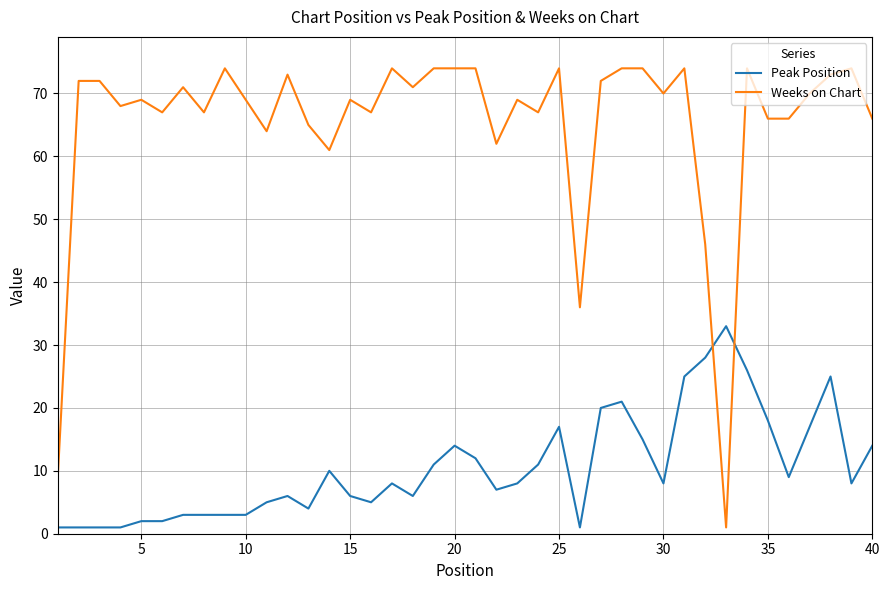

Reading left to right, extract all data points from this chart.

Peak Position: 1	1	1	1	2	2	3	3	3	3	5	6	4	10	6	5	8	6	11	14	12	7	8	11	17	1	20	21	15	8	25	28	33	26	18	9	17	25	8	14
Weeks on Chart: 9	72	72	68	69	67	71	67	74	69	64	73	65	61	69	67	74	71	74	74	74	62	69	67	74	36	72	74	74	70	74	46	1	74	66	66	70	73	74	66